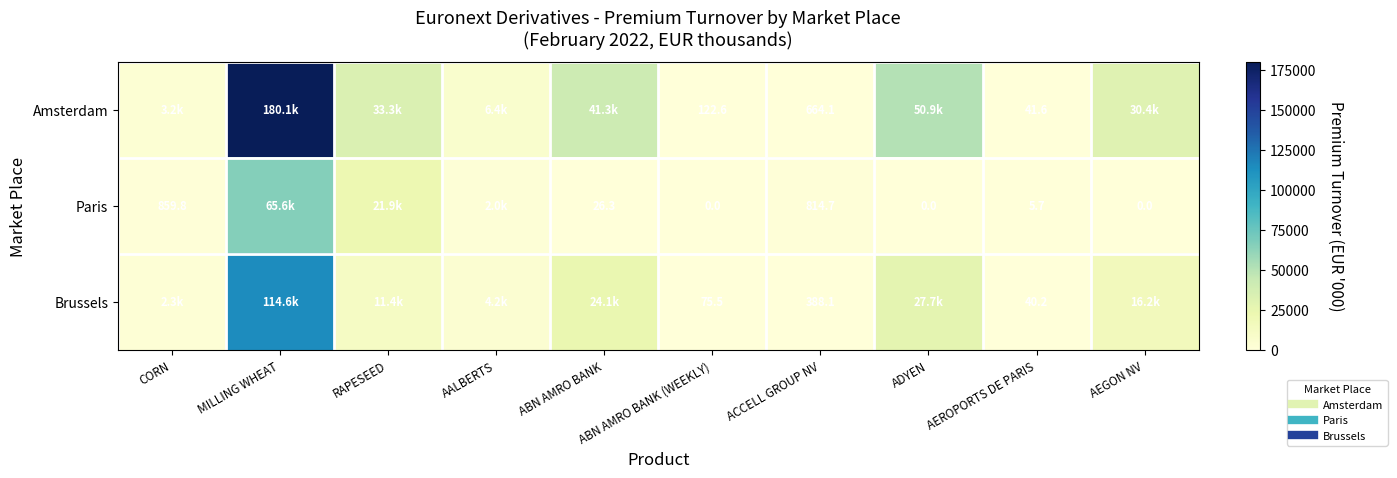

At which label does Brussels first exceed 11443?

MILLING WHEAT